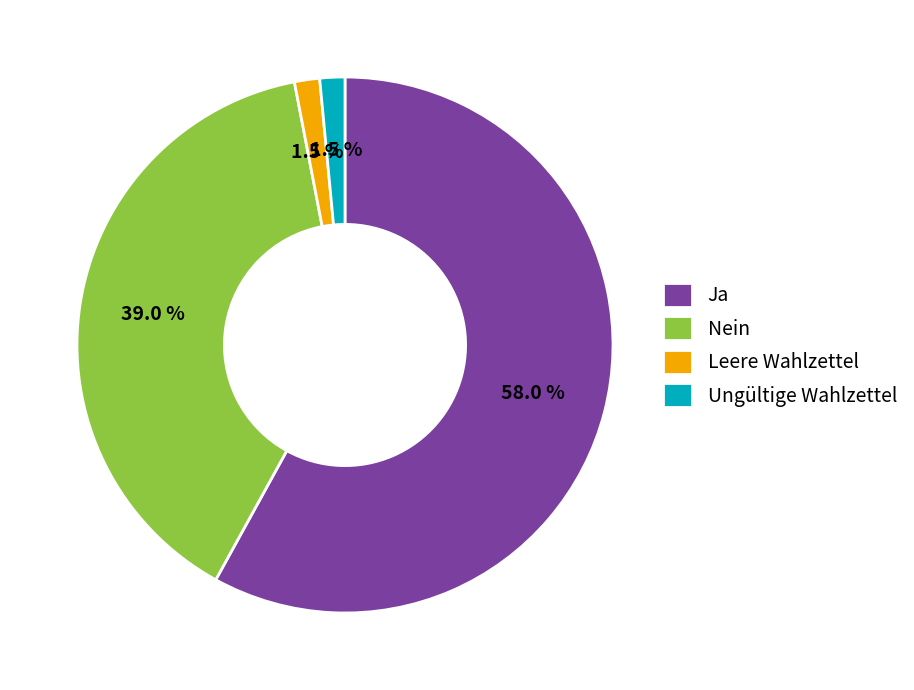

How many segments does this pie chart have?

4